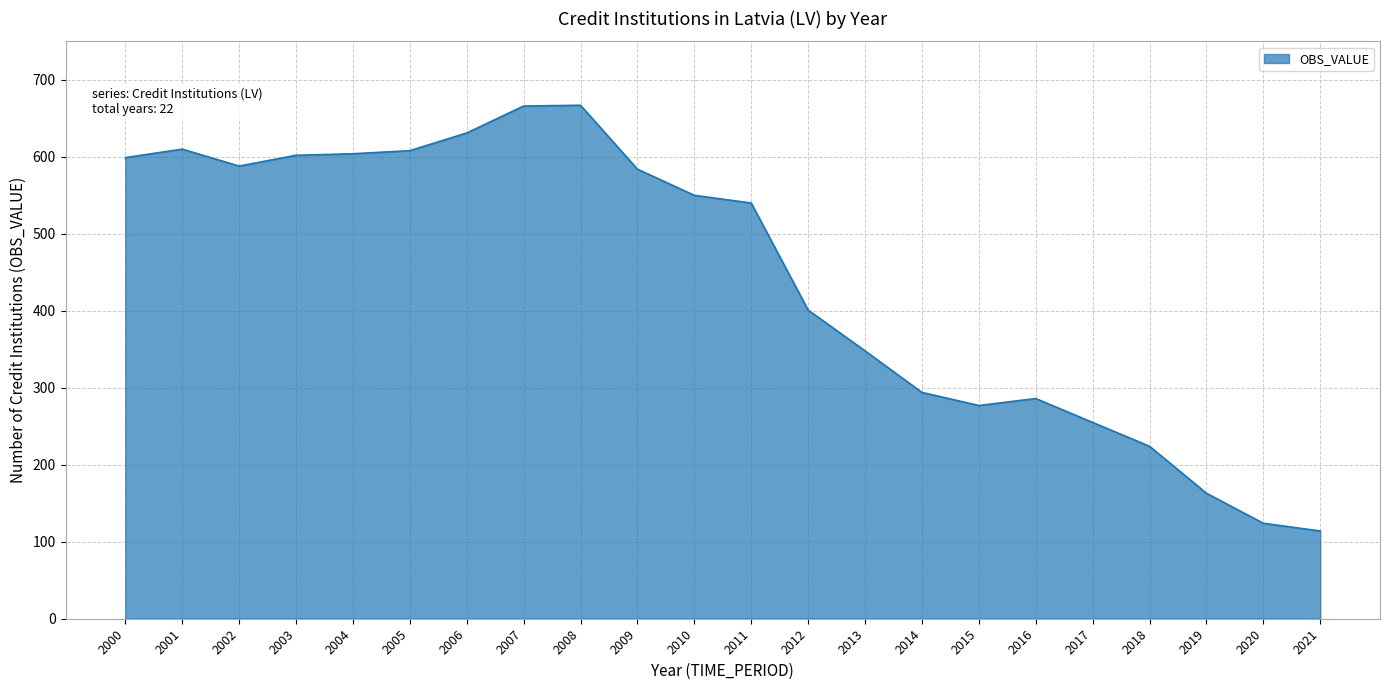

Approximately how many times larger is the value at 2007 compared to 2002?

1.1